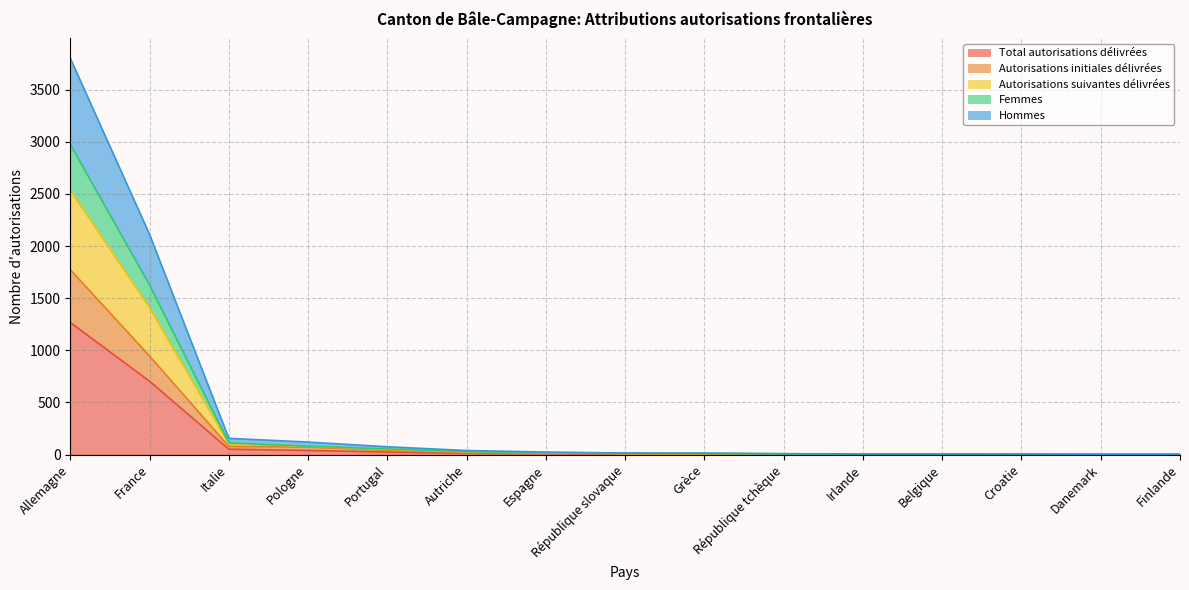

Read the Autorisations initiales délivrées value at Autriche.

20